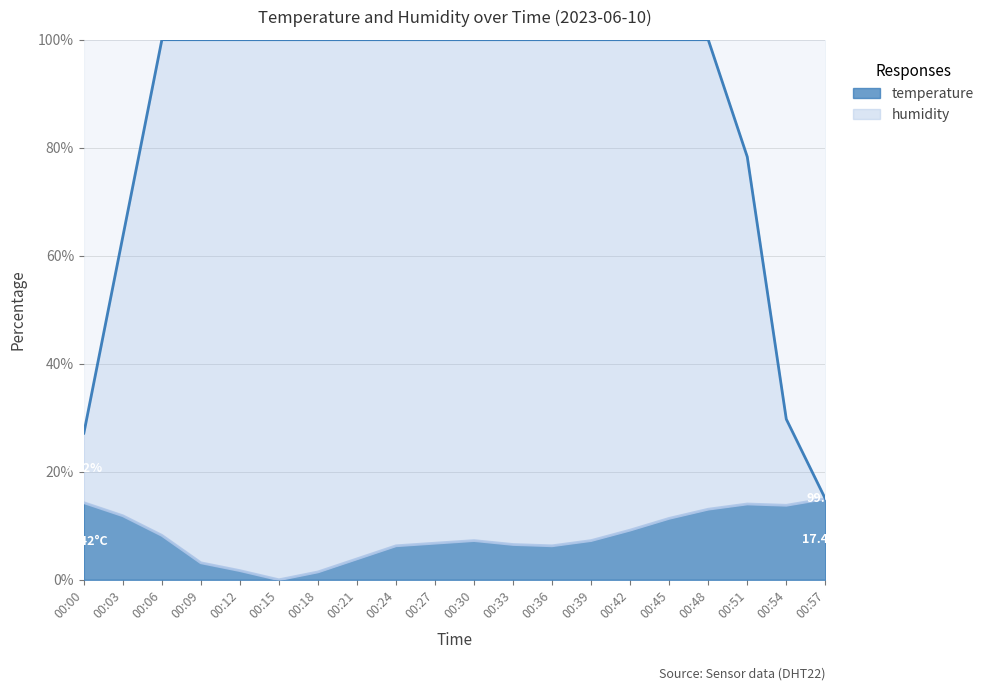

The value of humidity at 00:18 is 100.0. True or false?

True